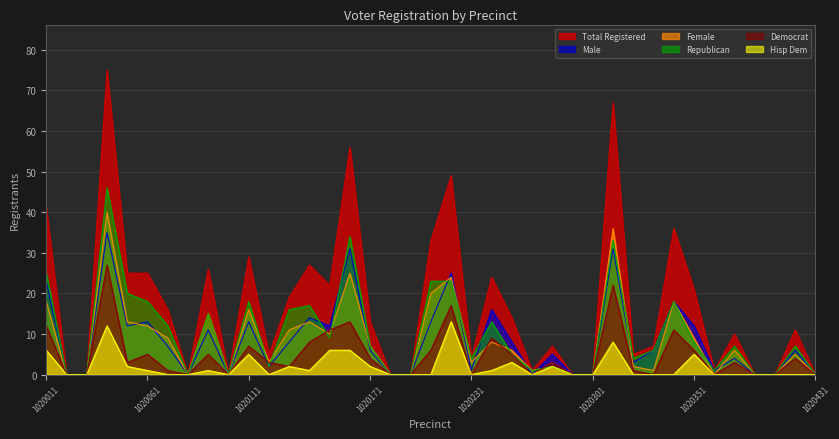

The female series shows 4 at 1020241. True or false?

False